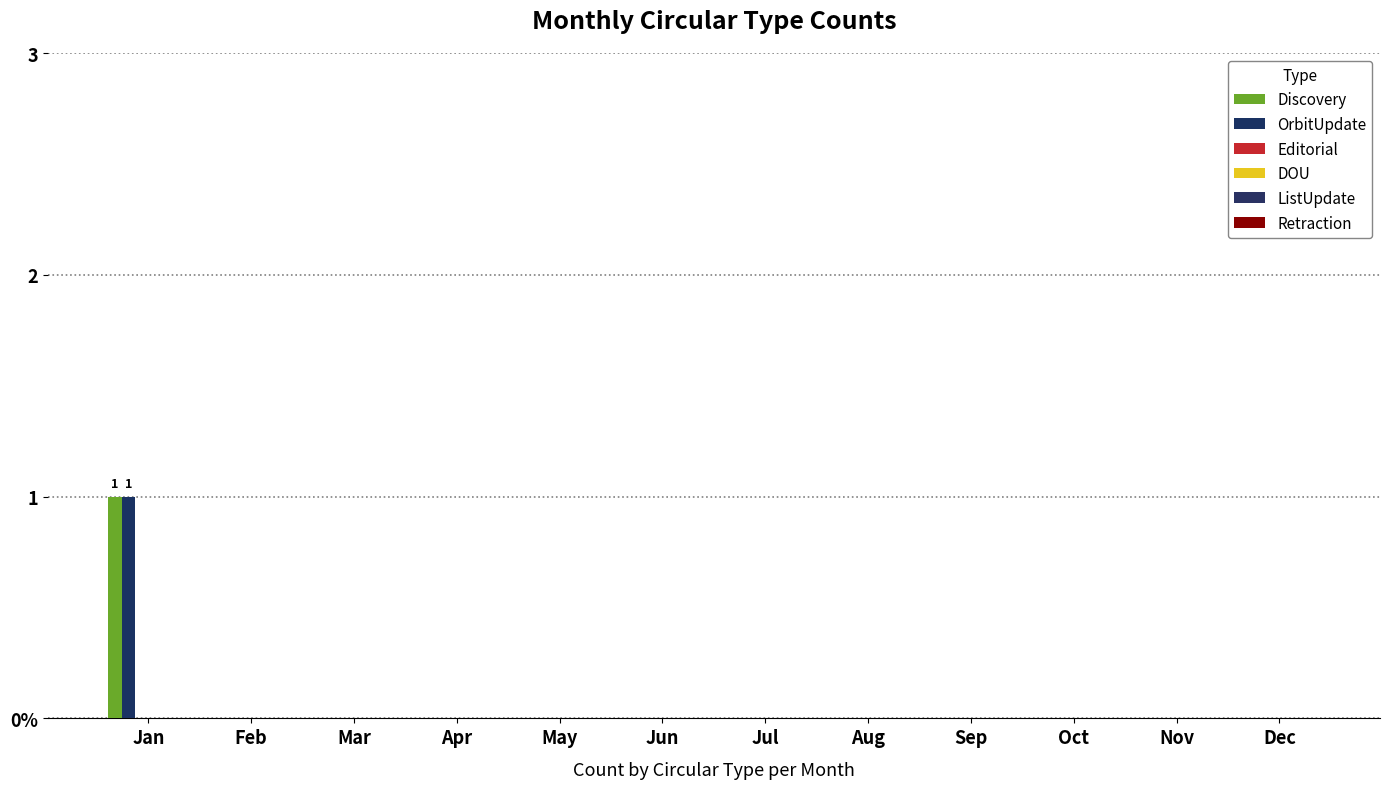

Are the bars horizontal?

No